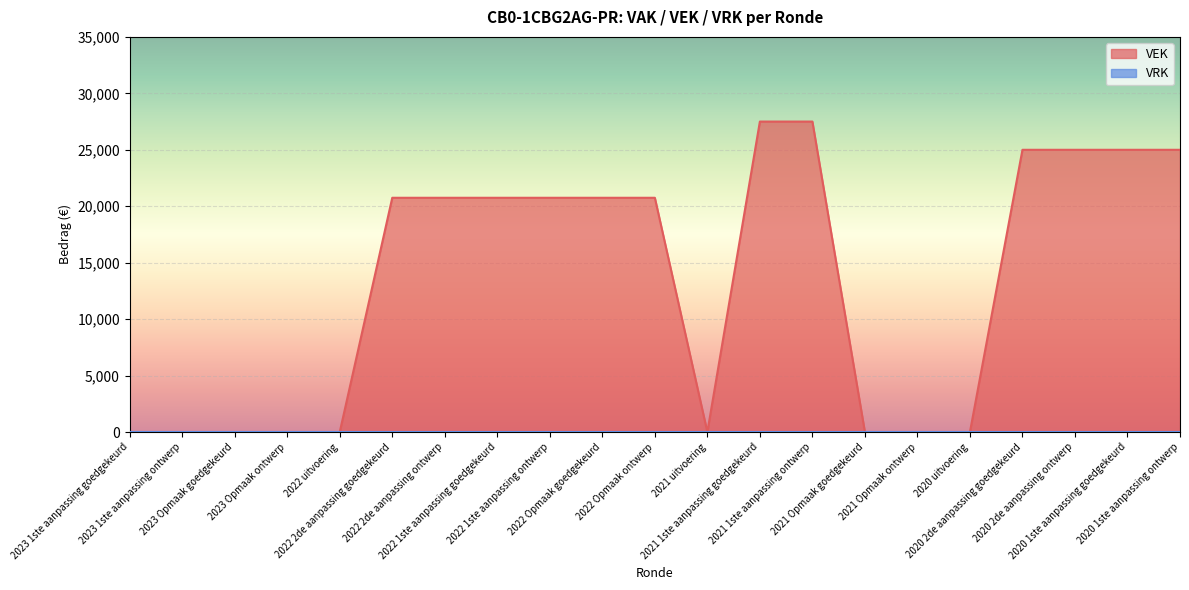

Does the chart display data point markers on the line(s)?

No